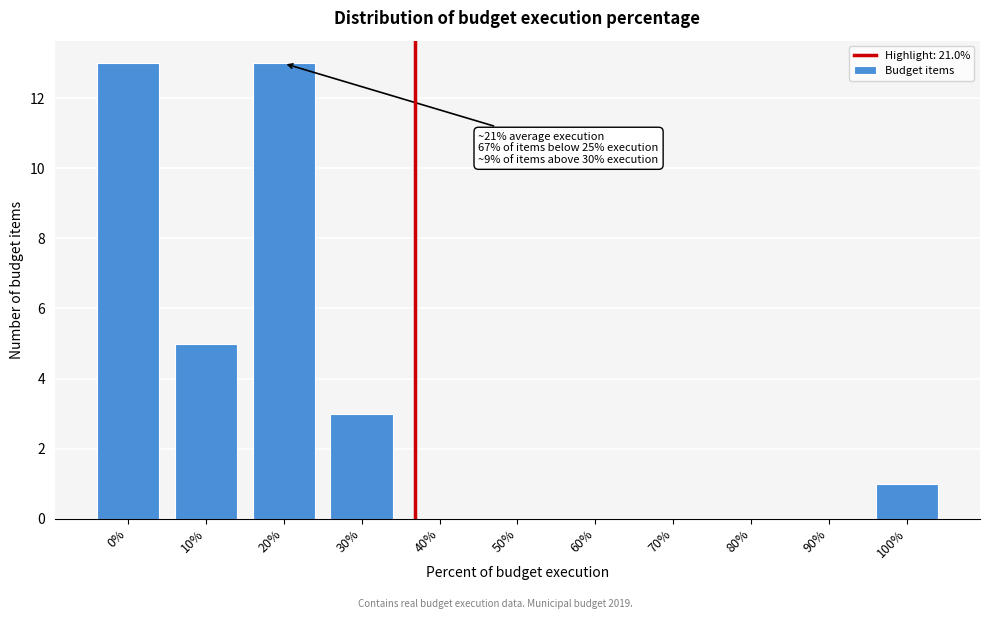

Reading left to right, transcribe all the data shown in this chart.

0%=13	10%=5	20%=13	30%=3	40%=0	50%=0	60%=0	70%=0	80%=0	90%=0	100%=1